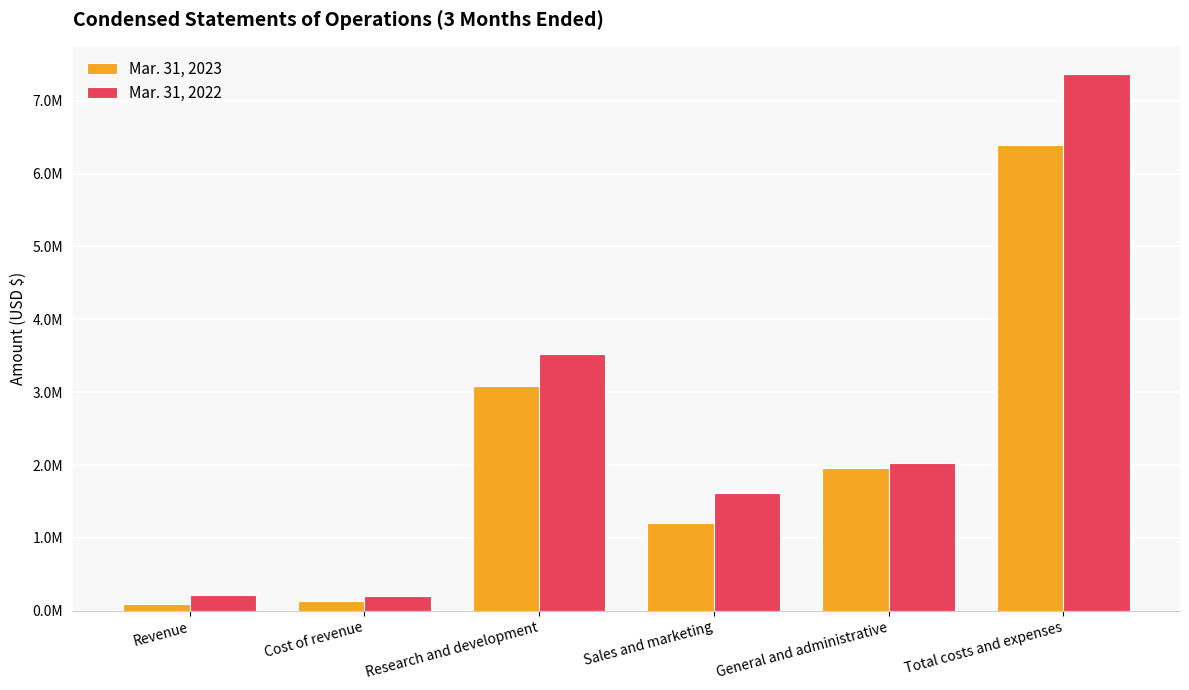

List the series in order of their overall mean, highest first.

Mar. 31, 2022, Mar. 31, 2023